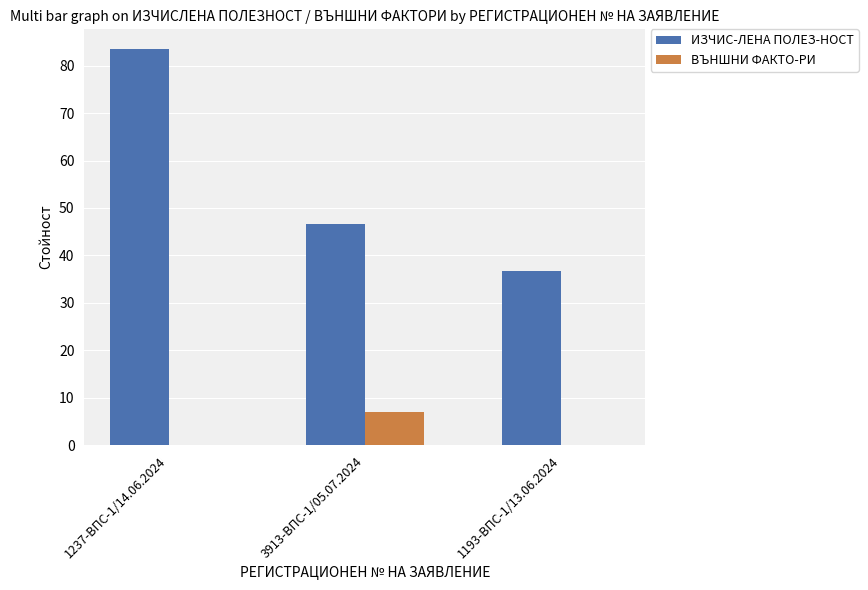

What is the total value across all series at 3913-ВПС-1/05.07.2024?

53.7